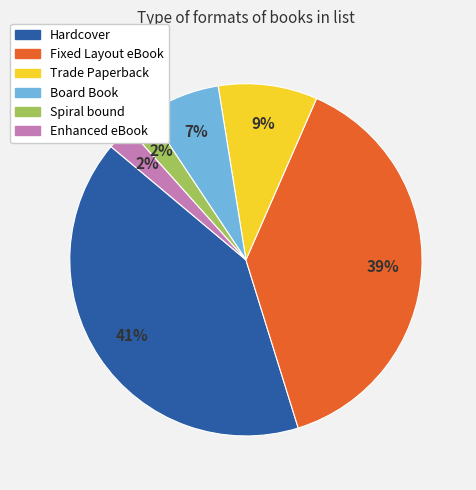

What is the largest slice in the pie chart?

Hardcover